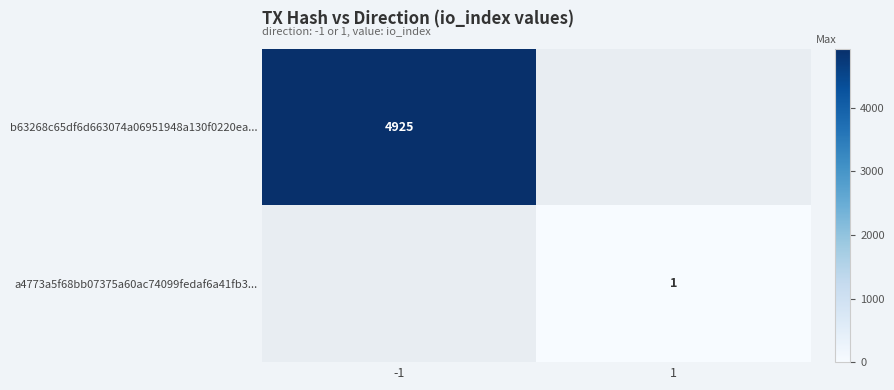

Which category has the highest value across all series?

-1